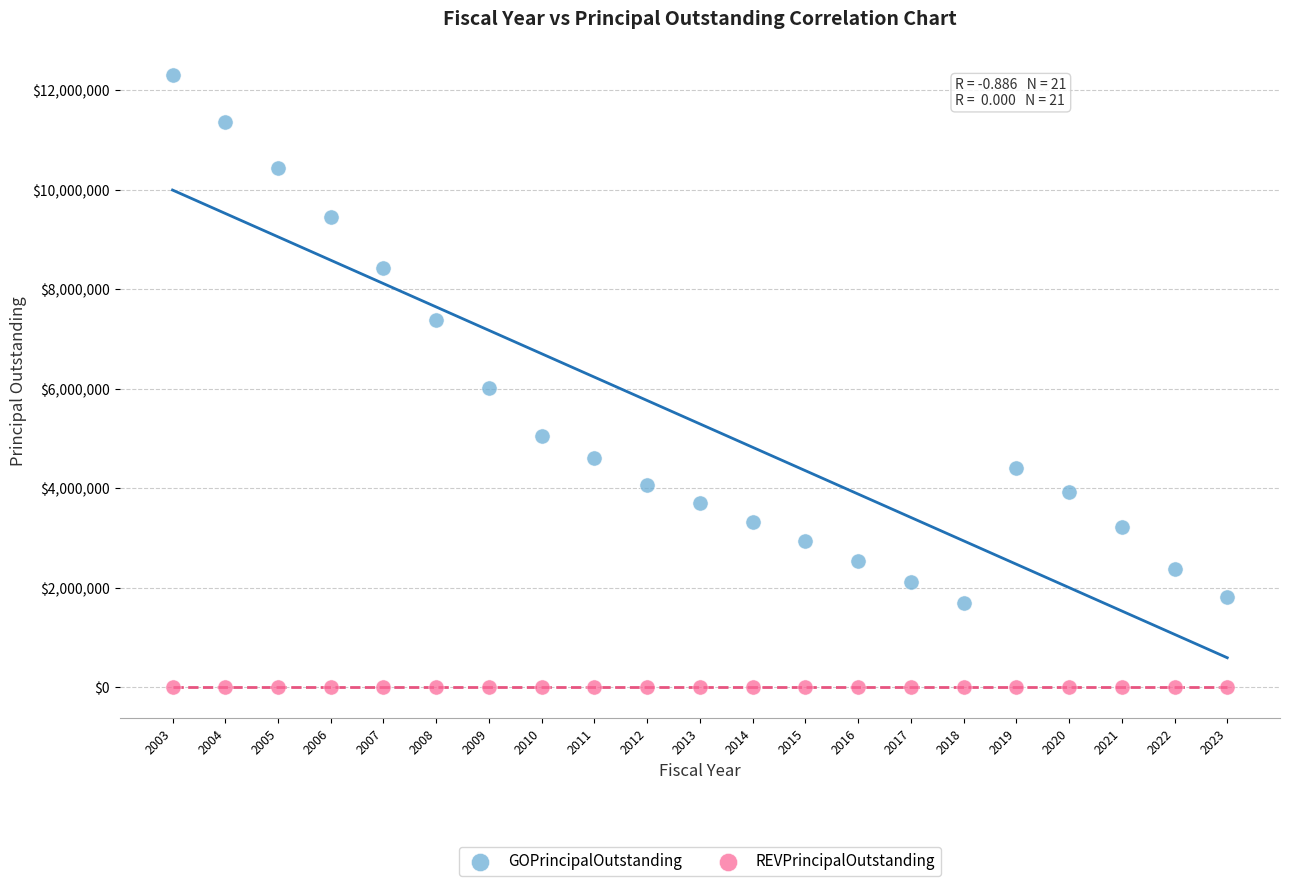

Which series reaches the maximum Y coordinate?

GOPrincipalOutstanding